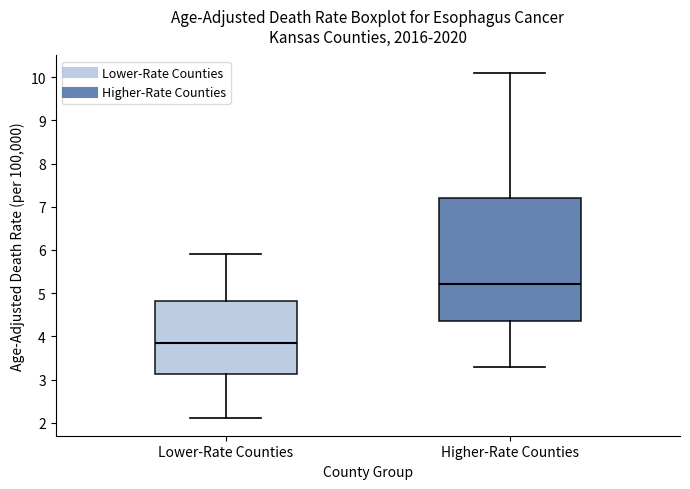

Reading left to right, read every box against the y-axis: the position of its median line, the range the box covers, and the ends of its whiskers. The values are not printed on the chart, so give them approximately, as read against the axis.

Lower-Rate Counties: median 3.9, box 3.1 to 4.8, whiskers 2.1 to 5.9
Higher-Rate Counties: median 5.2, box 4.4 to 7.2, whiskers 3.3 to 10.1